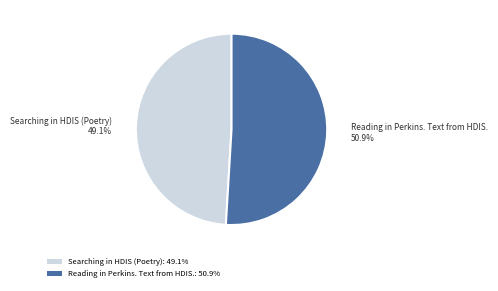

Count the number of slices in the pie.

2